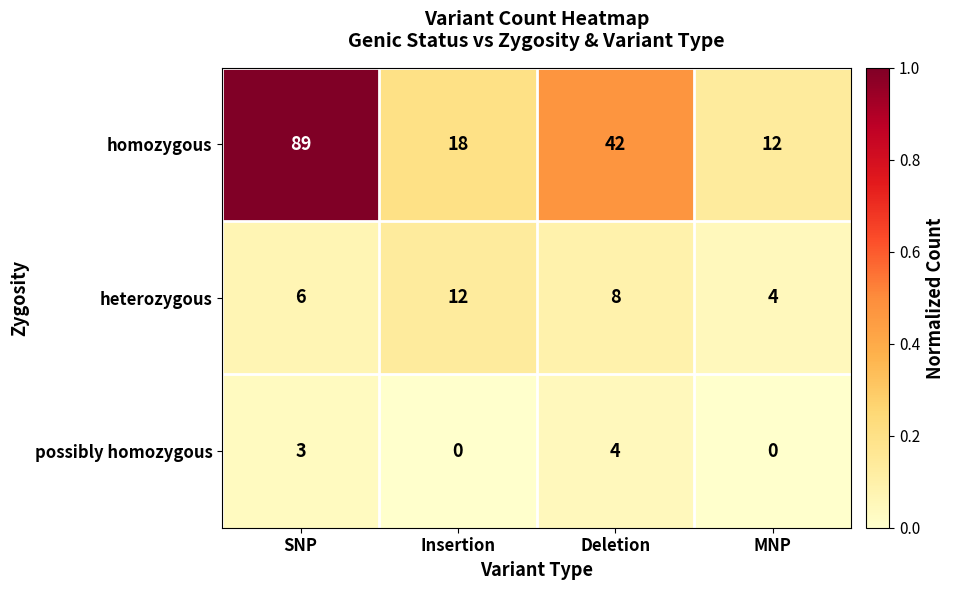

At MNP, list the series in order from largest to smallest.

homozygous, heterozygous, possibly homozygous